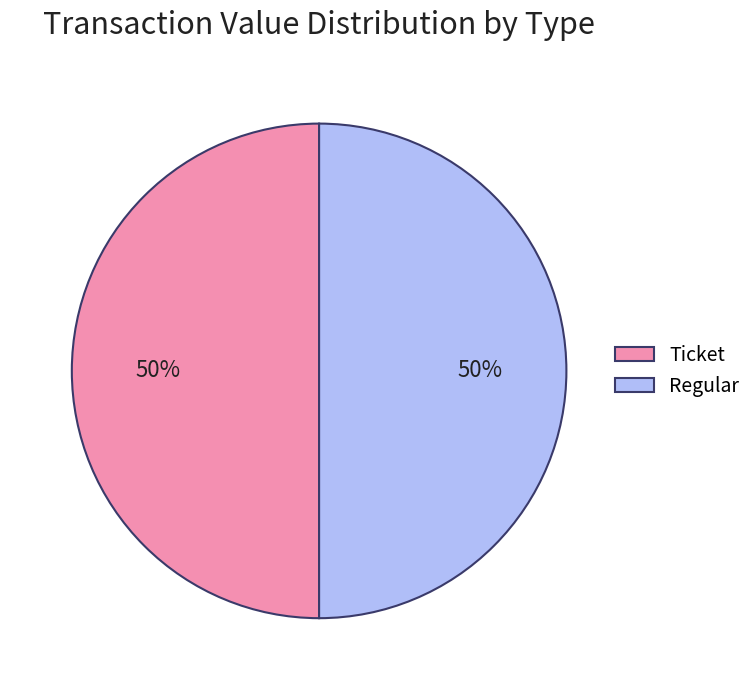

True or false: Ticket accounts for 42% of the total.

False